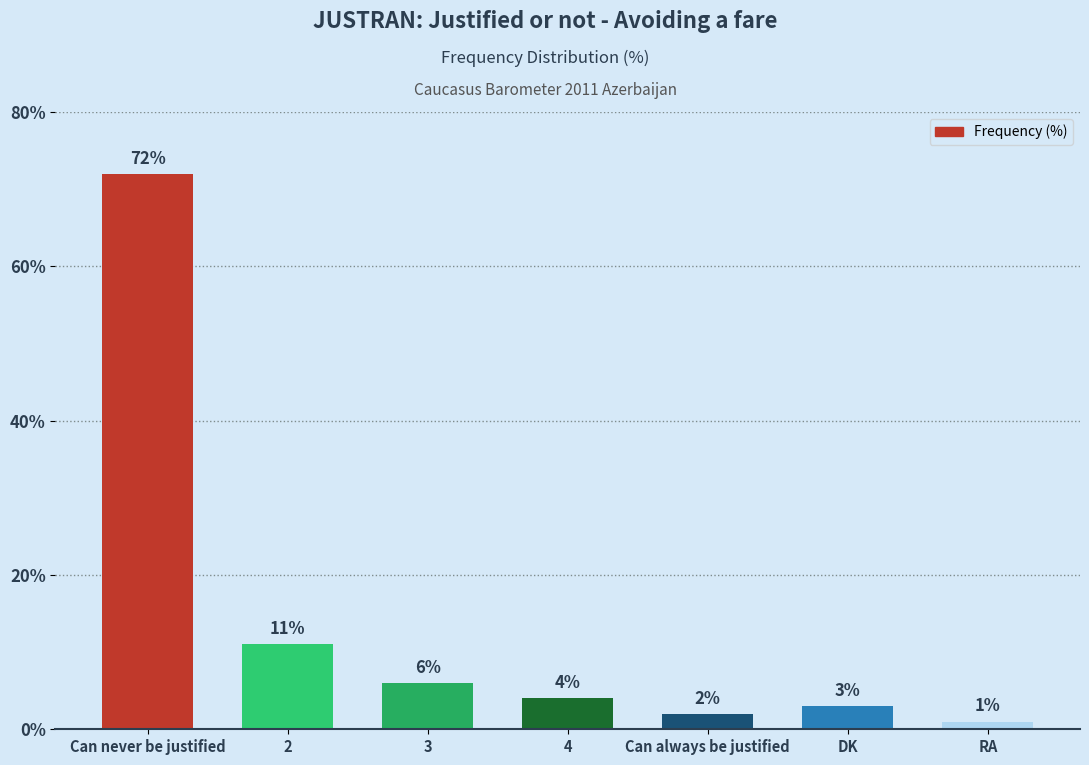

Reading left to right, list all the values displayed in this chart.

Can never be justified=72	2=11	3=6	4=4	Can always be justified=2	DK=3	RA=1